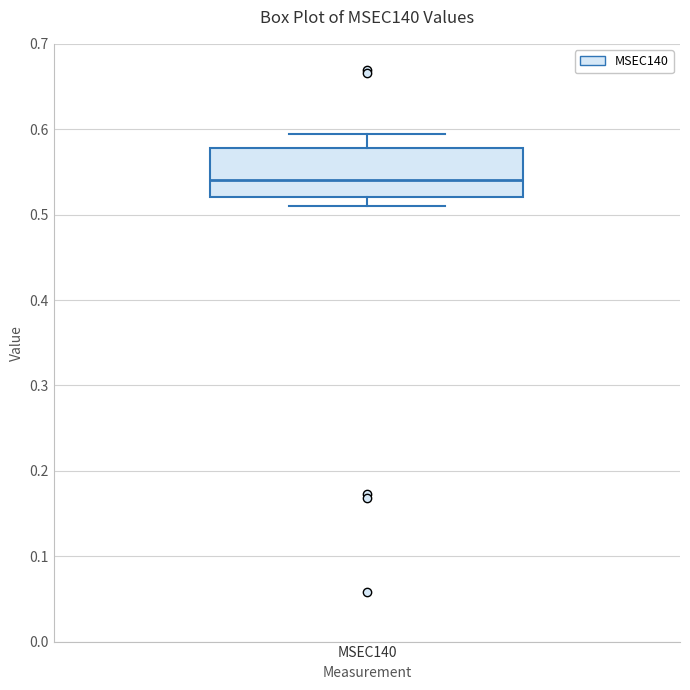

Where does the upper whisker of the box for MSEC140 end on the y-axis? The values are not printed on the chart, so give them approximately, as read against the axis.

0.59